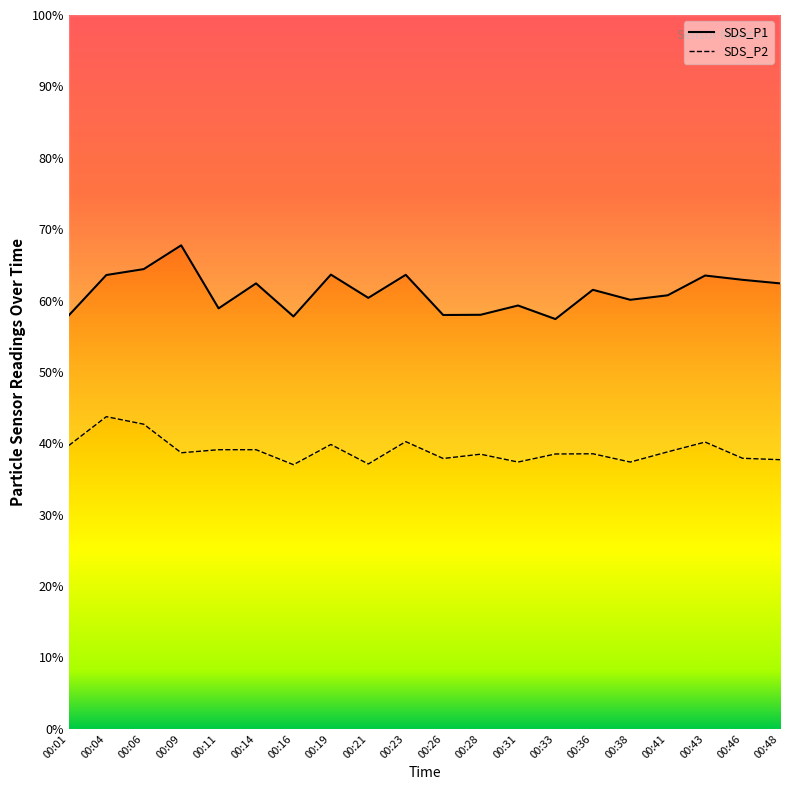

How many lines are shown in the chart?

2